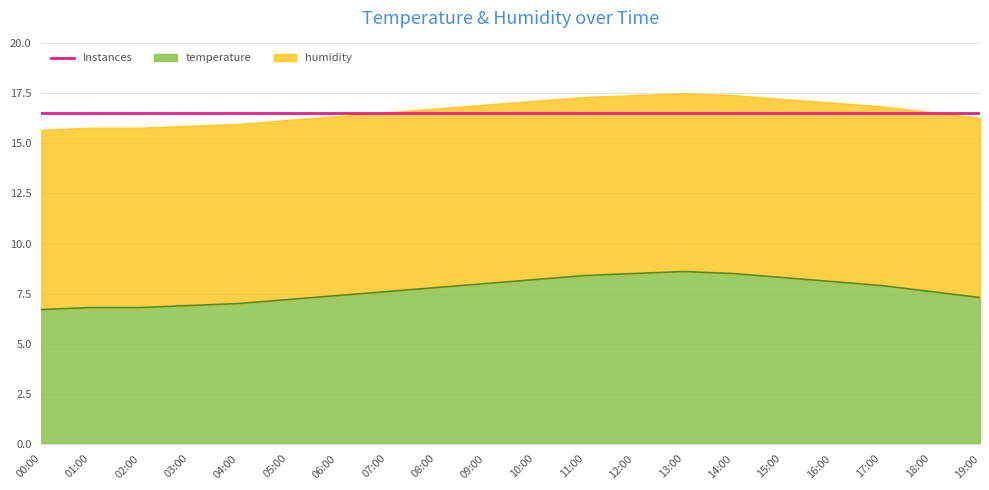

What is the change in value from 11:00 to 17:00?

-0.5